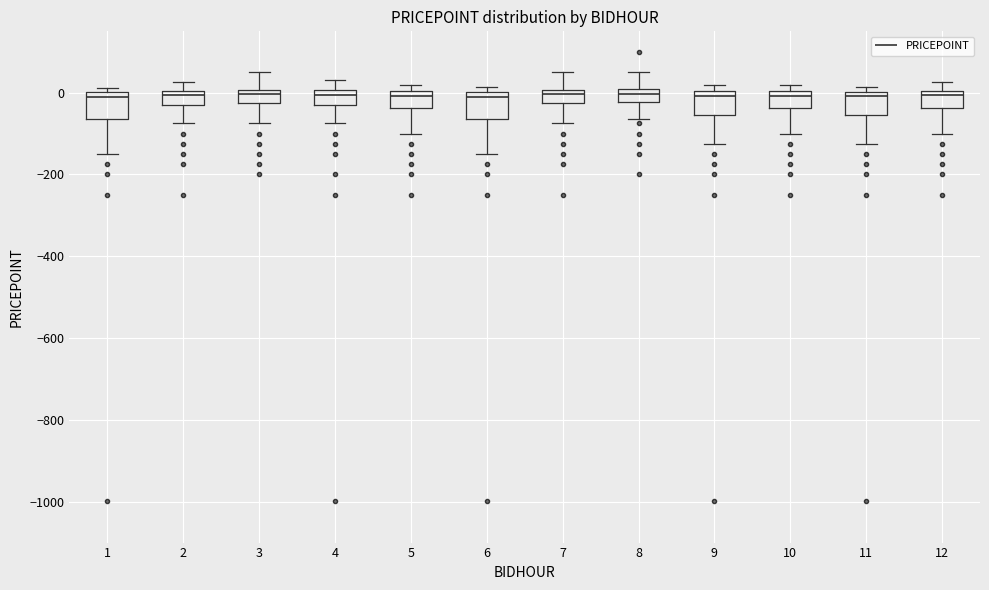

Reading left to right, read every box against the y-axis: the position of its median line, the range the box covers, and the ends of its whiskers. The values are not printed on the chart, so give them approximately, as read against the axis.

1: median 0 (just below the box's upper edge), box -60 to 0, whiskers -140 to 20
2: median 0 (just below the box's upper edge), box -40 to 0, whiskers -80 to 20
3: median 0 (just below the box's upper edge), box -20 to 0, whiskers -80 to 60
4: median 0 (just below the box's upper edge), box -40 to 0, whiskers -80 to 40
5: median 0 (just below the box's upper edge), box -40 to 0, whiskers -100 to 20
6: median 0 (just below the box's upper edge), box -60 to 0, whiskers -140 to 20
7: median 0 (just below the box's upper edge), box -20 to 0, whiskers -80 to 60
8: median 0 (just below the box's upper edge), box -20 to 0, whiskers -60 to 60
9: median 0 (just below the box's upper edge), box -60 to 0, whiskers -120 to 20
10: median 0 (just below the box's upper edge), box -40 to 0, whiskers -100 to 20
11: median 0 (just below the box's upper edge), box -60 to 0, whiskers -120 to 20
12: median 0 (just below the box's upper edge), box -40 to 0, whiskers -100 to 20